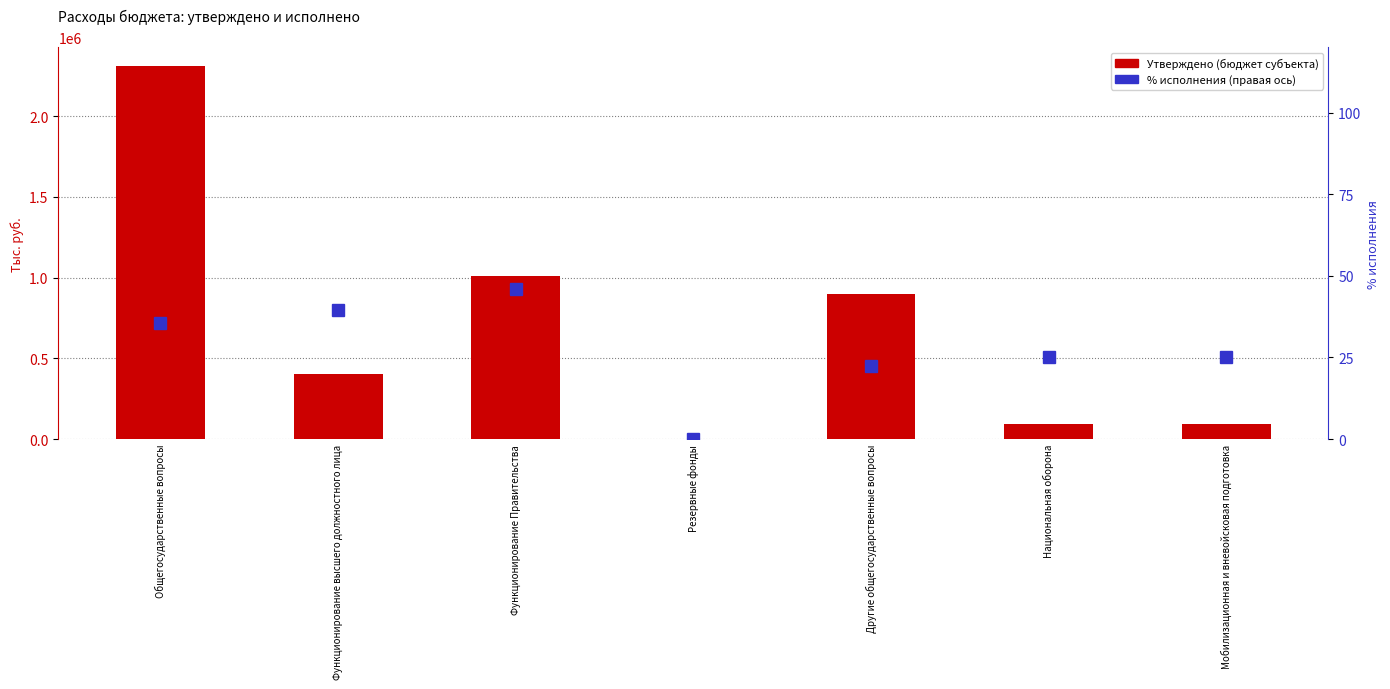

Read the Утверждено (бюджет субъекта) value at Национальная оборона.

92470.0